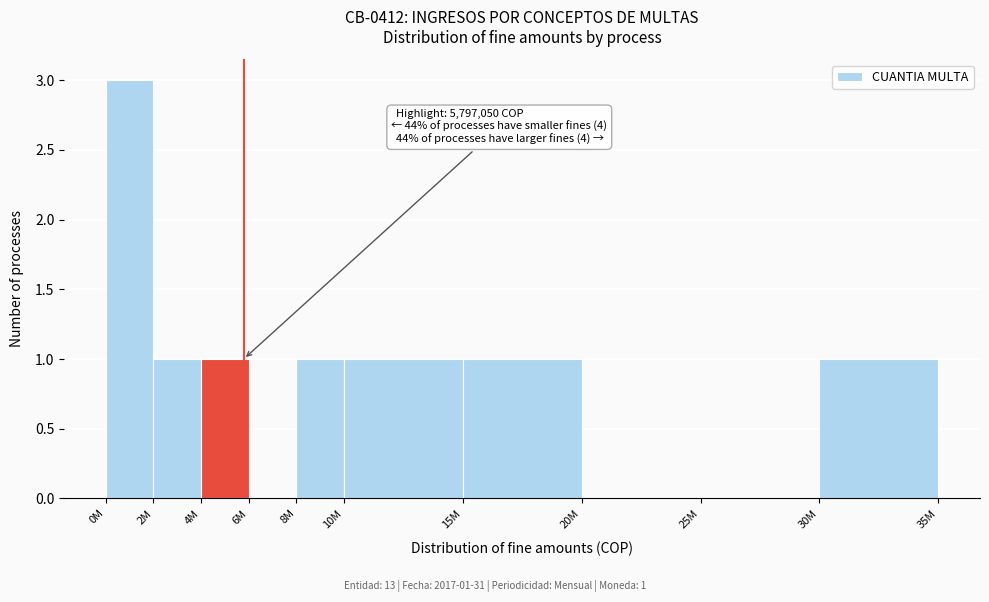

Reading left to right, extract all data points from this chart.

0M=3	2M=1	4M=1	6M=0	8M=1	10M=1	15M=1	20M=0	25M=0	30M=1